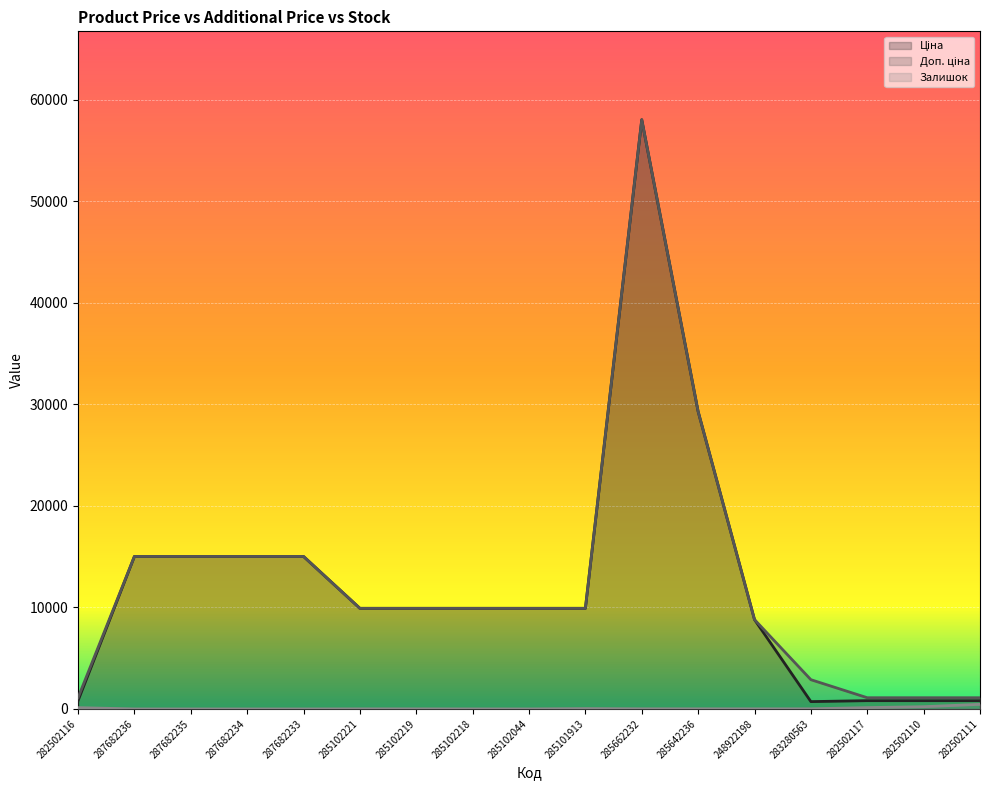

Reading left to right, list all the values displayed in this chart.

Ціна: 282502116=813.0	287682236=15019.2	287682235=15019.2	287682234=15019.2	287682233=15019.2	285102221=9908.5	285102219=9908.5	285102218=9908.5	285102044=9908.5	285101913=9908.5	285662232=58037.0	285642236=29294.9	248922198=8797.6	283280563=719.6	282502117=813.0	282502110=813.0	282502111=813.0
Доп. ціна: 282502116=1101.8	287682236=15019.2	287682235=15019.2	287682234=15019.2	287682233=15019.2	285102221=9908.5	285102219=9908.5	285102218=9908.5	285102044=9908.5	285101913=9908.5	285662232=58037.0	285642236=29294.9	248922198=8797.6	283280563=2878.5	282502117=1101.8	282502110=1101.8	282502111=1101.8
Залишок: 282502116=125.0	287682236=0.0	287682235=0.0	287682234=0.0	287682233=0.0	285102221=8.0	285102219=7.0	285102218=3.0	285102044=1.0	285101913=33.0	285662232=12.0	285642236=12.0	248922198=11.0	283280563=11.0	282502117=129.0	282502110=219.0	282502111=450.0